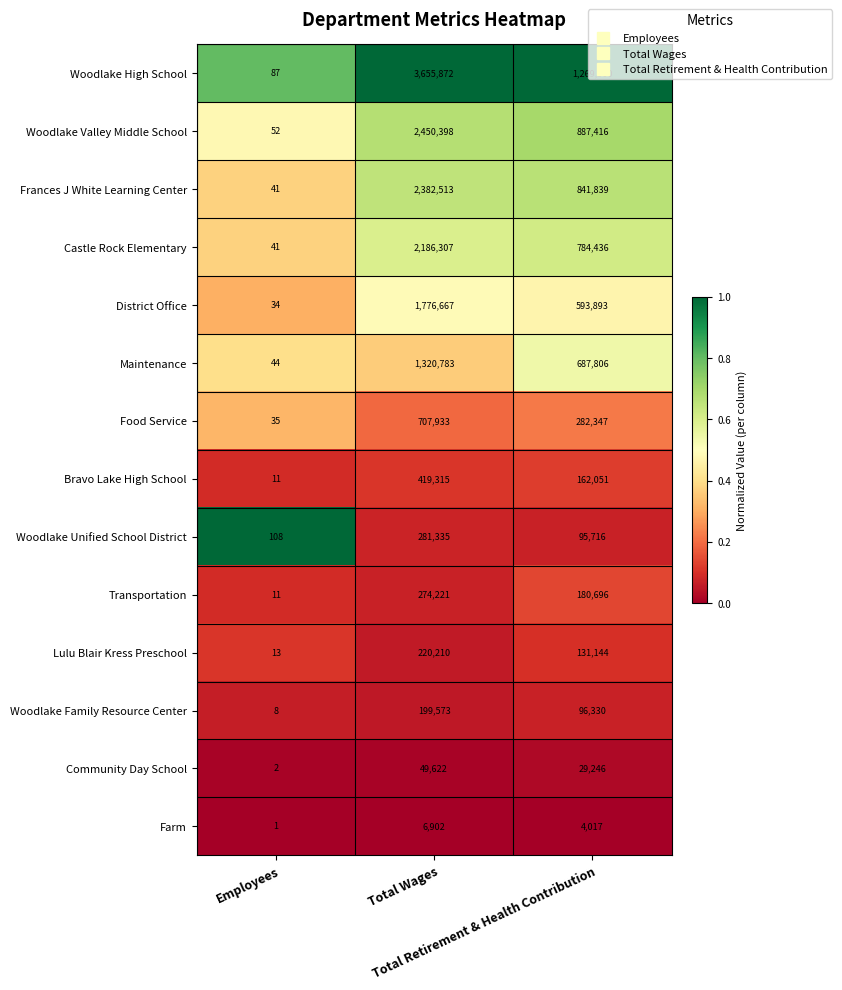

What is the difference between the second highest and minimum values in the Castle Rock Elementary series?

784395